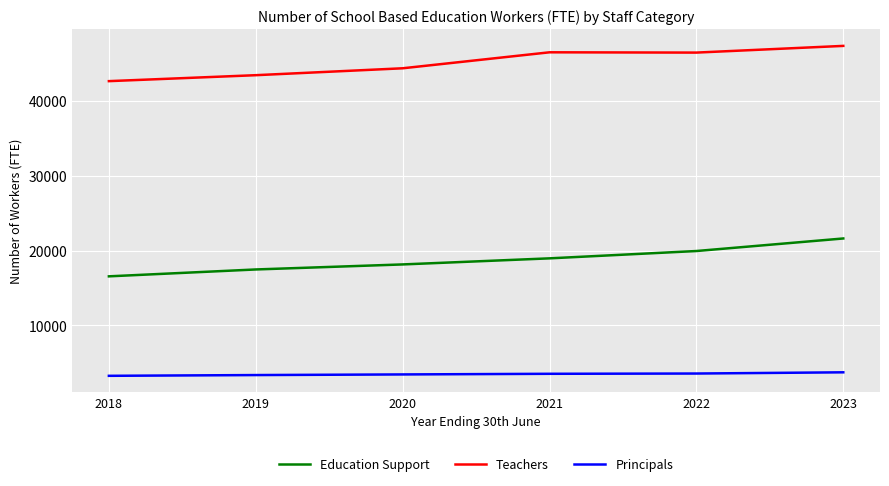

What is the total value across all series at 2023?

72752.2